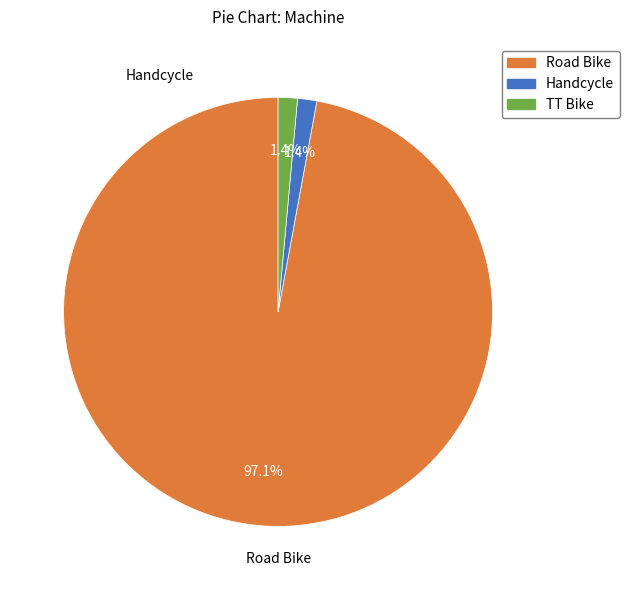

How many segments does this pie chart have?

3